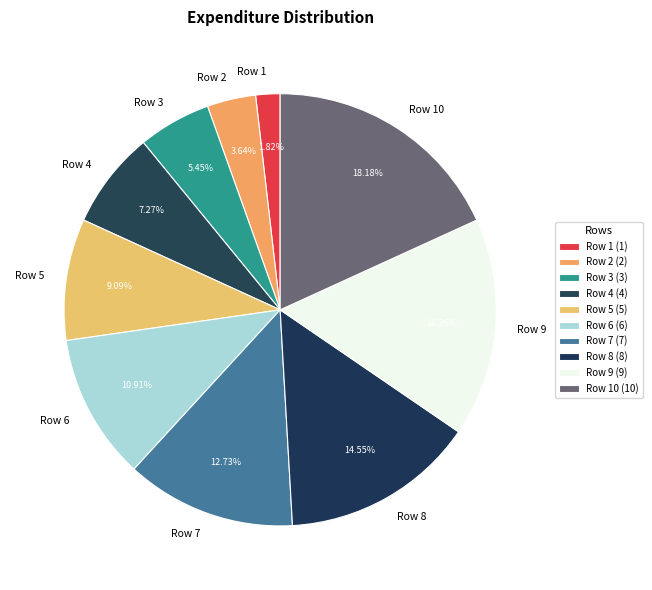

Is there any slice that represents more than half of the pie?

No